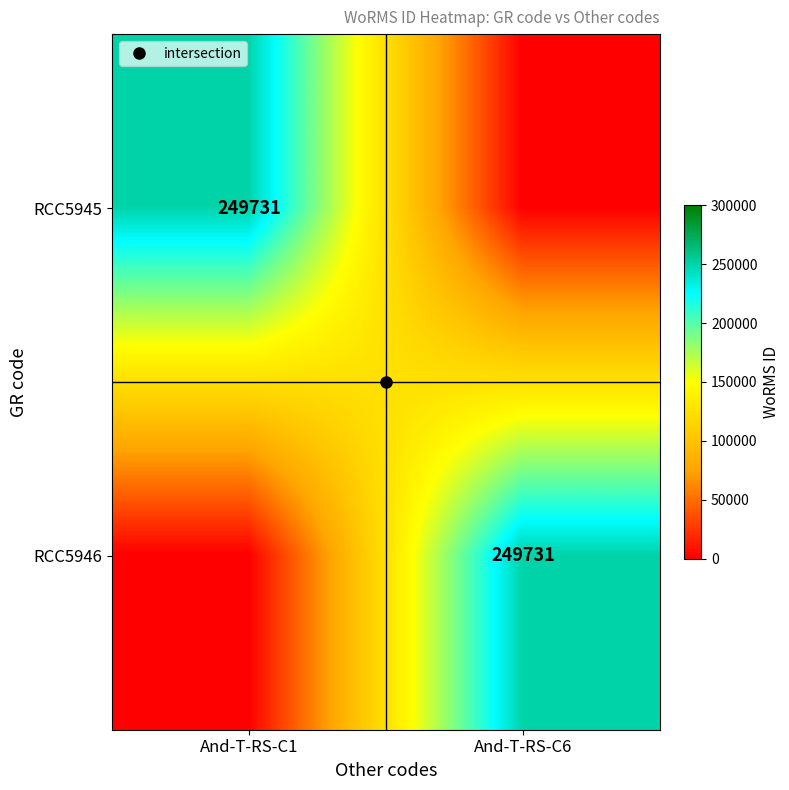

Which series has the largest total across all categories?

RCC5945